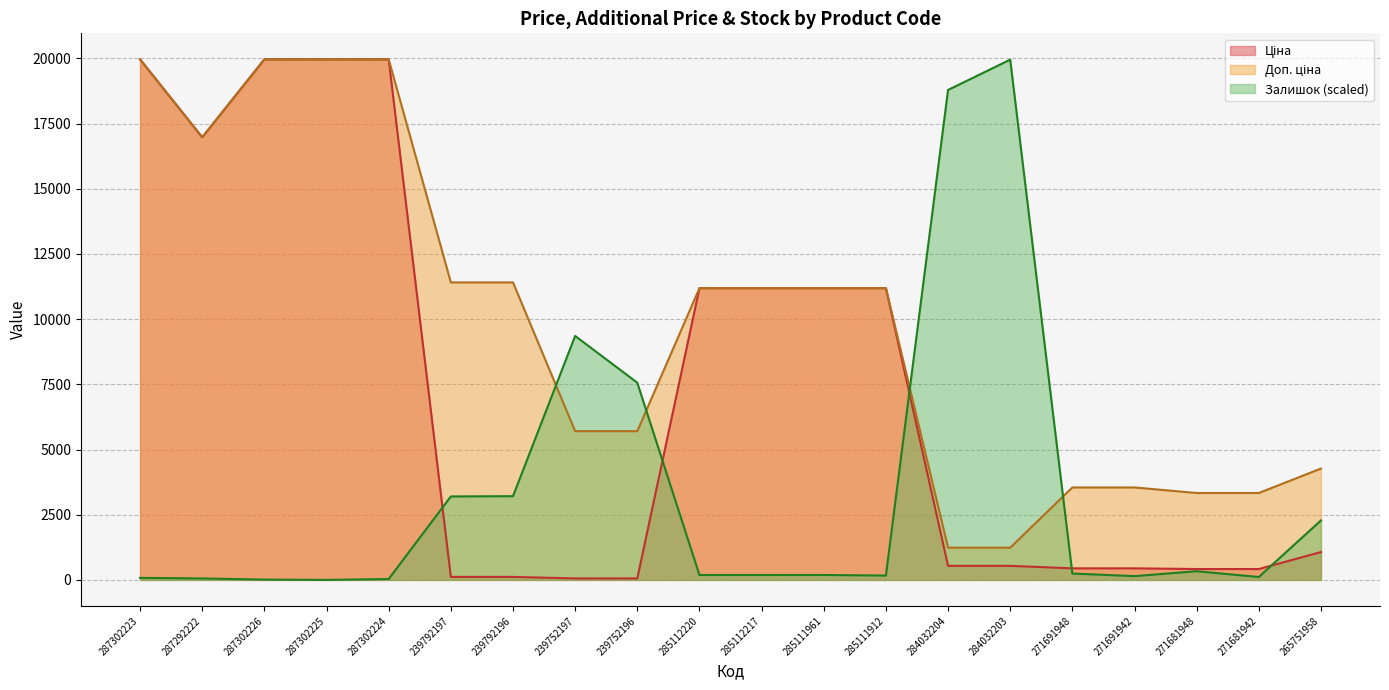

True or false: Ціна and Доп. ціна cross at least once.

False